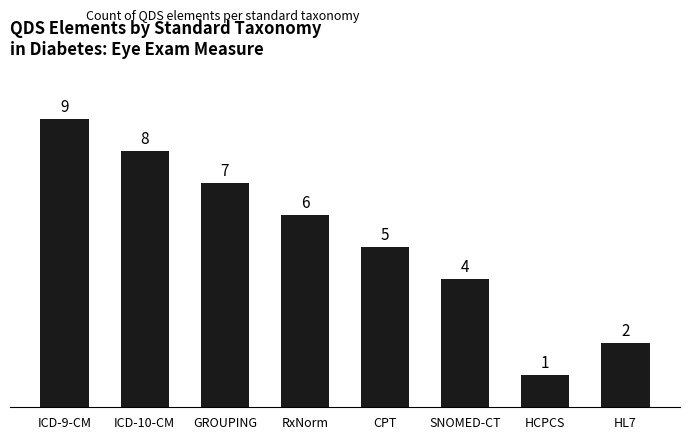

True or false: the data shows 13 at ICD-9-CM.

False